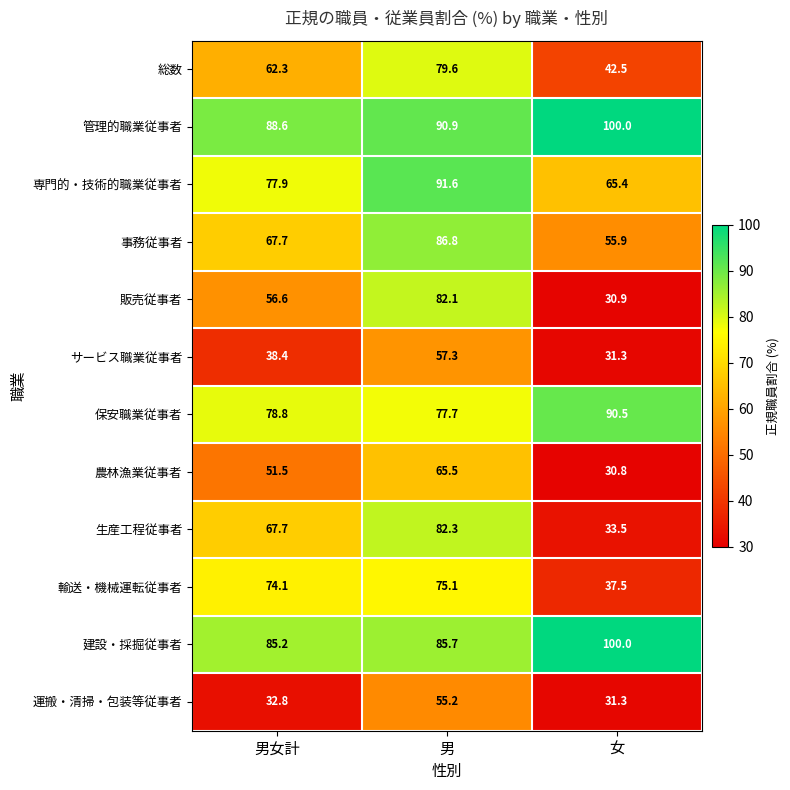

Rank the series at 男 from lowest to highest value.

運搬・清掃・包装等従事者, サービス職業従事者, 農林漁業従事者, 輸送・機械運転従事者, 保安職業従事者, 総数, 販売従事者, 生産工程従事者, 建設・採掘従事者, 事務従事者, 管理的職業従事者, 専門的・技術的職業従事者